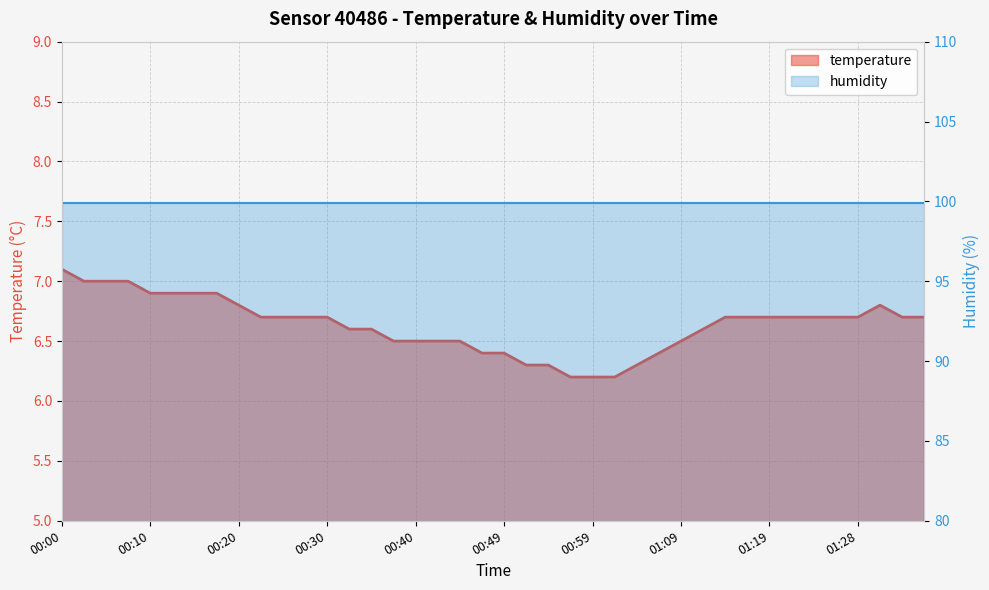

Rank the categories by value from highest to lowest.

00:00, 00:03, 00:05, 00:08, 00:10, 00:12, 00:15, 00:17, 00:20, 01:31, 00:22, 00:25, 00:27, 00:30, 01:14, 01:16, 01:19, 01:21, 01:24, 01:26, 01:28, 01:33, 01:36, 00:32, 00:35, 01:11, 00:37, 00:40, 00:42, 00:44, 01:09, 00:47, 00:49, 01:06, 00:52, 00:54, 01:04, 00:57, 00:59, 01:01